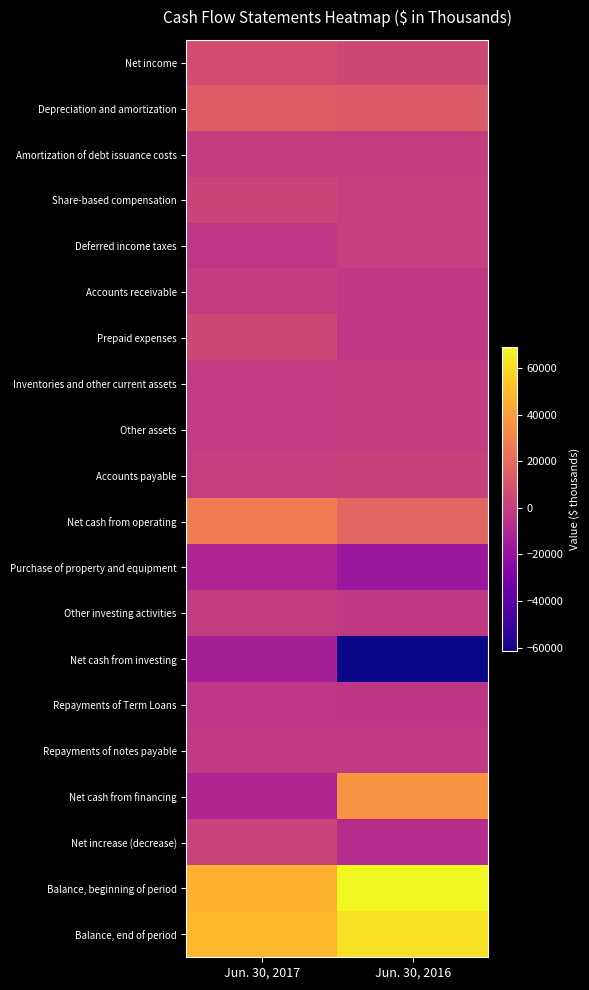

Reading right to left, extract all data points from this chart.

Net income: Jun. 30, 2016=5039	Jun. 30, 2017=7055
Depreciation and amortization: Jun. 30, 2016=12639	Jun. 30, 2017=13960
Amortization of debt issuance costs: Jun. 30, 2016=346	Jun. 30, 2017=378
Share-based compensation: Jun. 30, 2016=855	Jun. 30, 2017=3749
Deferred income taxes: Jun. 30, 2016=670	Jun. 30, 2017=-2851
Accounts receivable: Jun. 30, 2016=-1859	Jun. 30, 2017=270
Prepaid expenses: Jun. 30, 2016=-2327	Jun. 30, 2017=4756
Inventories and other current assets: Jun. 30, 2016=-210	Jun. 30, 2017=-687
Other assets: Jun. 30, 2016=-215	Jun. 30, 2017=-999
Accounts payable: Jun. 30, 2016=2045	Jun. 30, 2017=872
Net cash from operating: Jun. 30, 2016=17420	Jun. 30, 2017=26945
Purchase of property and equipment: Jun. 30, 2016=-17778	Jun. 30, 2017=-11082
Other investing activities: Jun. 30, 2016=-2076	Jun. 30, 2017=-196
Net cash from investing: Jun. 30, 2016=-61234	Jun. 30, 2017=-13745
Repayments of Term Loans: Jun. 30, 2016=-3500	Jun. 30, 2017=-3000
Repayments of notes payable: Jun. 30, 2016=-1285	Jun. 30, 2017=-1292
Net cash from financing: Jun. 30, 2016=36342	Jun. 30, 2017=-10289
Net increase (decrease): Jun. 30, 2016=-7472	Jun. 30, 2017=2911
Balance, beginning of period: Jun. 30, 2016=69177	Jun. 30, 2017=46898
Balance, end of period: Jun. 30, 2016=61705	Jun. 30, 2017=49809